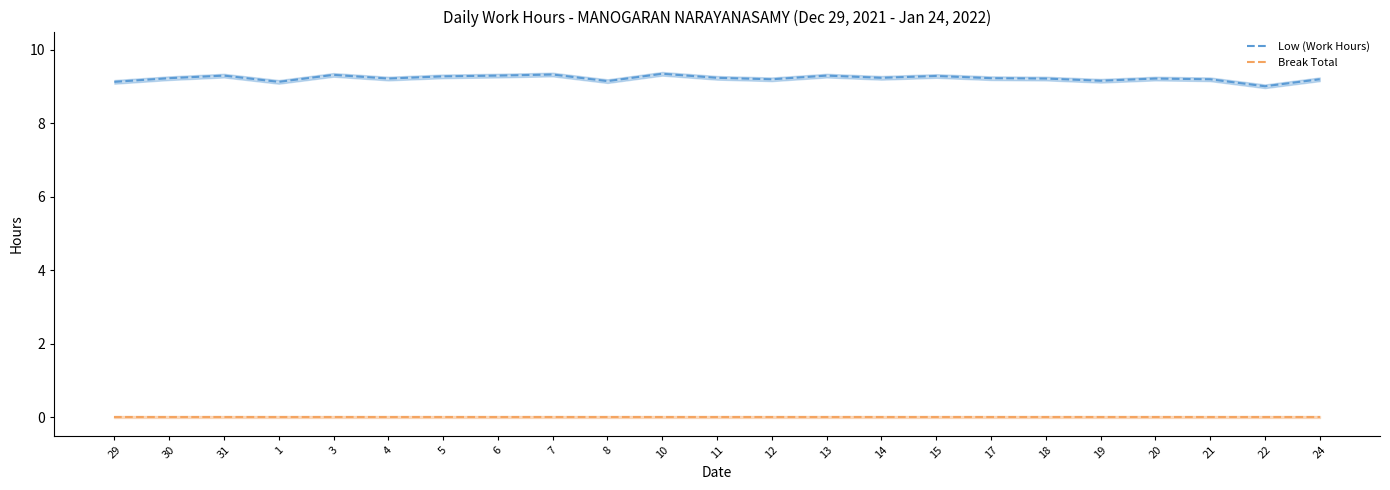

What is the label of the 23rd point from the left?

24